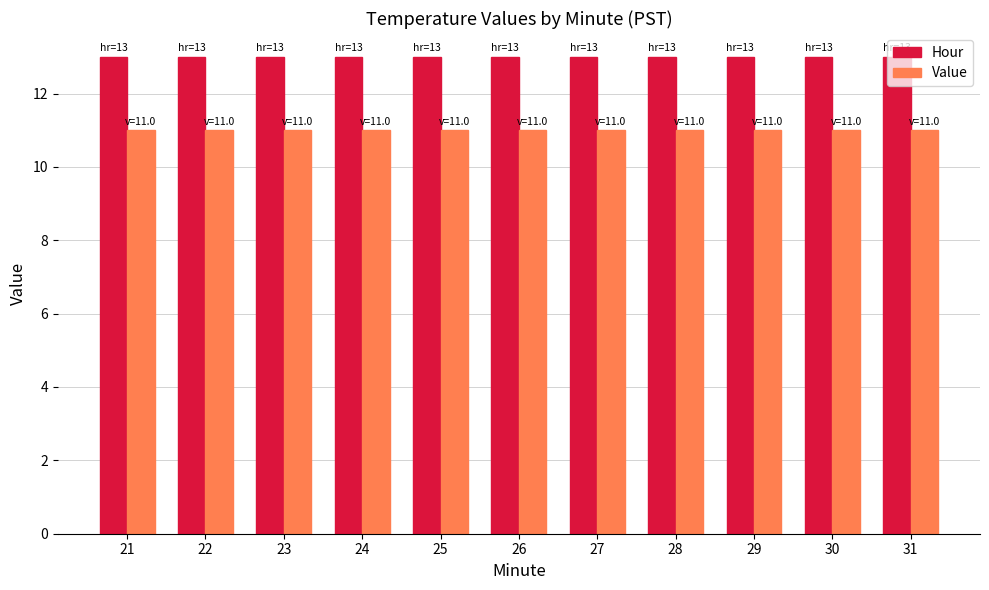

Which series has the largest total across all categories?

Hour